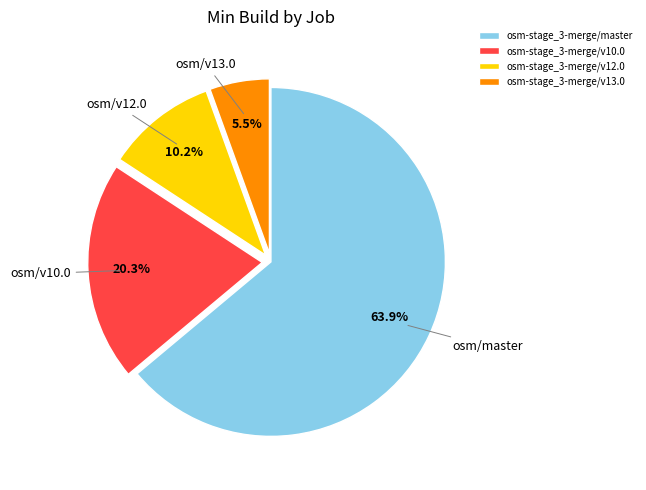

Combined, do osm-stage_3-merge/v13.0 and osm-stage_3-merge/master account for over 50%?

Yes